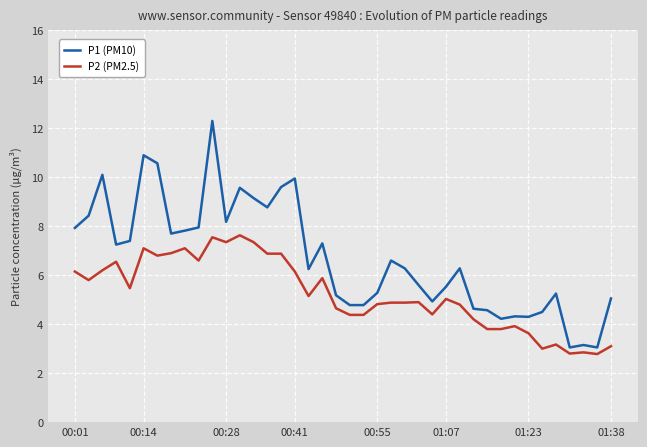

Is this an area chart (filled region under the line)?

No